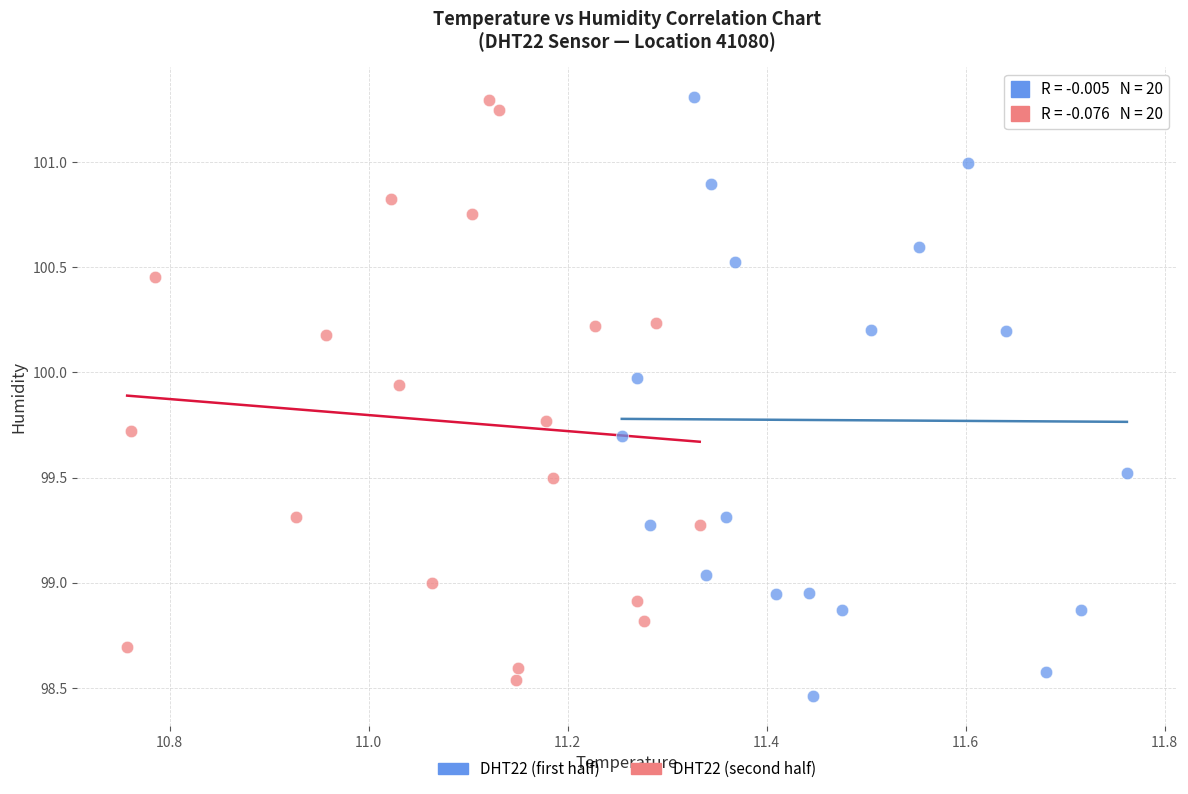

Which series contains the lowest Y value?

DHT22 (first half)